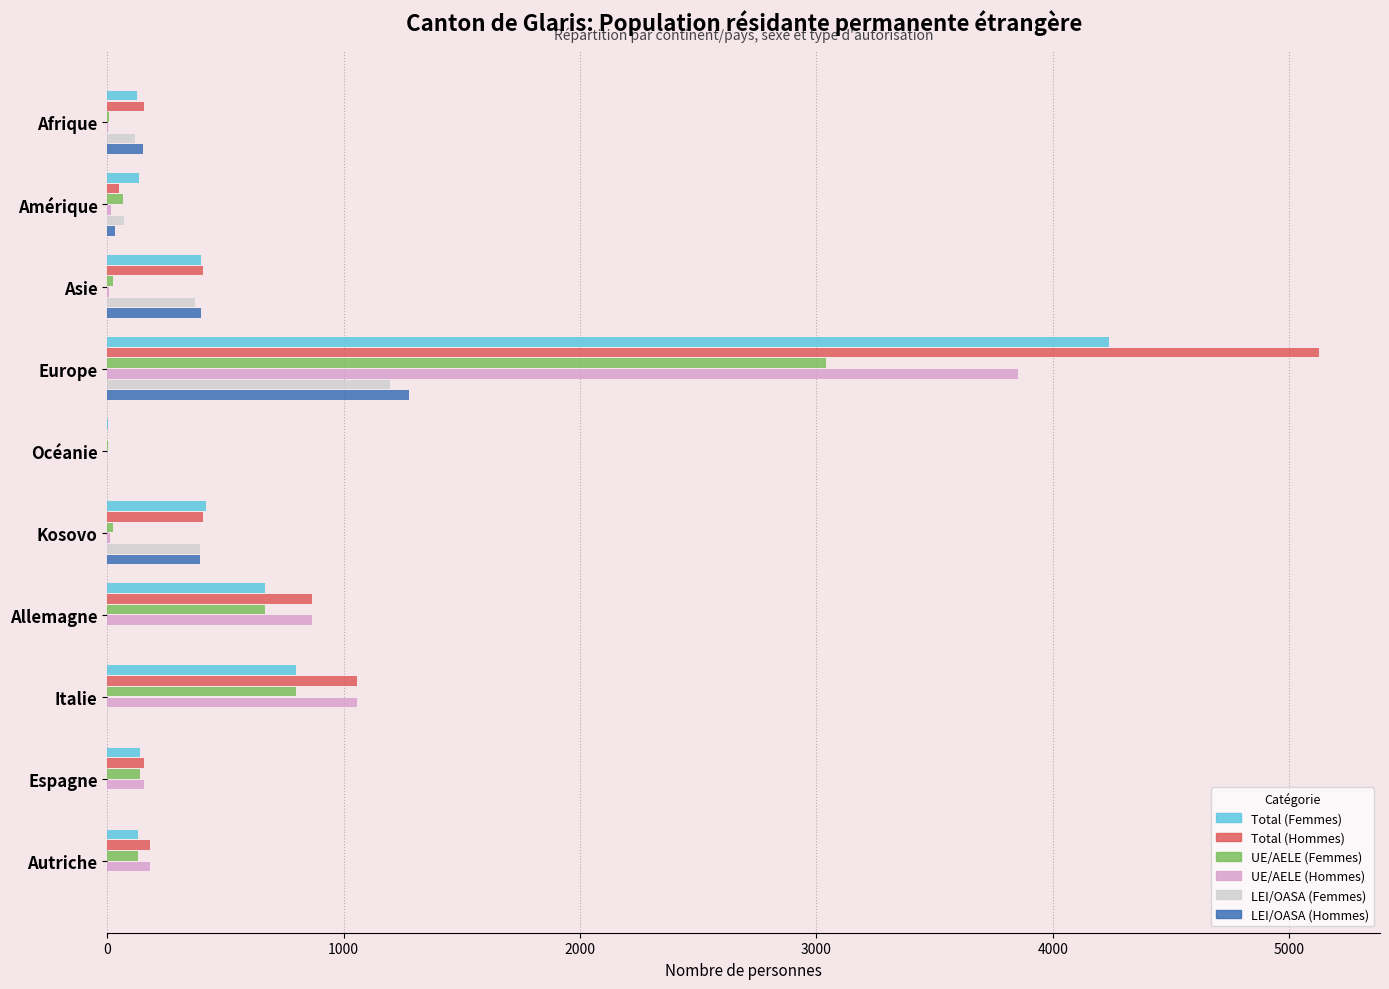

What is the greatest value displayed?

5128